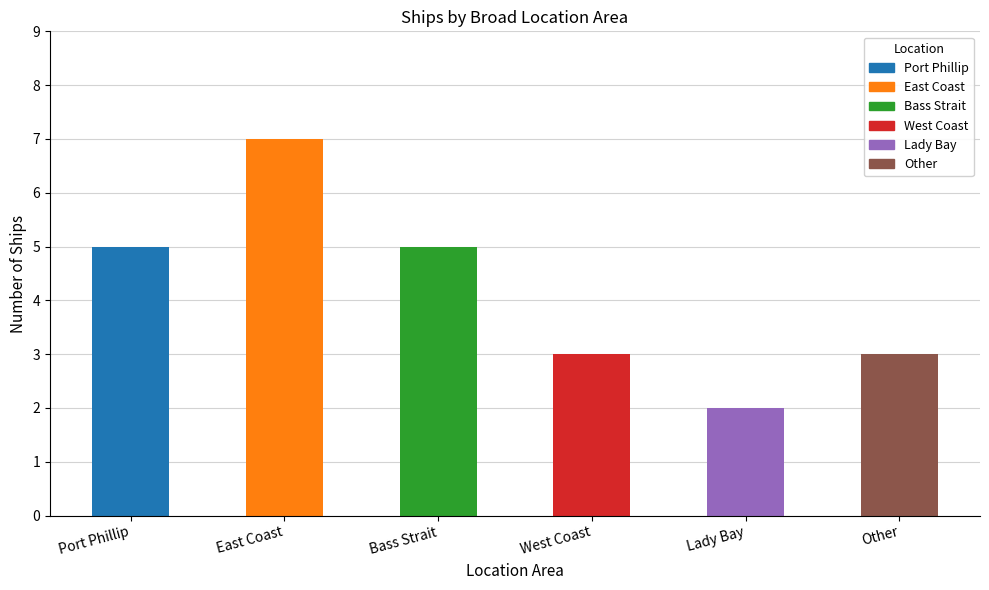

Approximately how many times larger is the value at West Coast compared to Bass Strait?

0.6